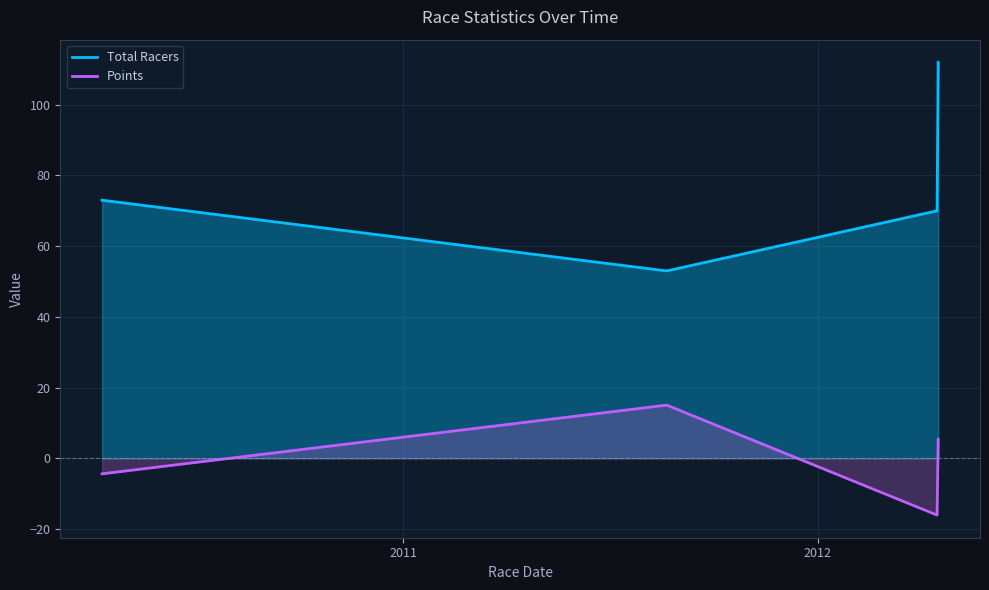

List the series in order of their peak value, lowest first.

Points, Total Racers